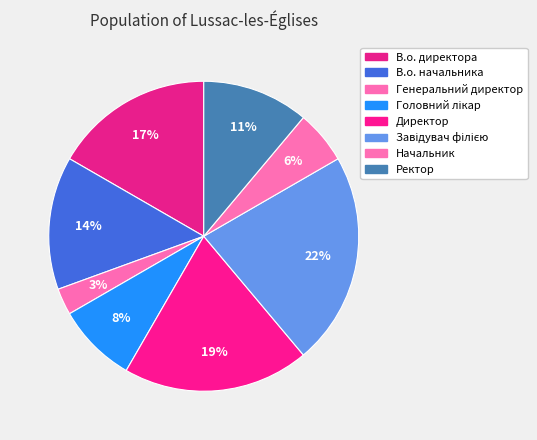

To the nearest percent, what is the combined percentage of Генеральний директор and Завідувач філією?

25%